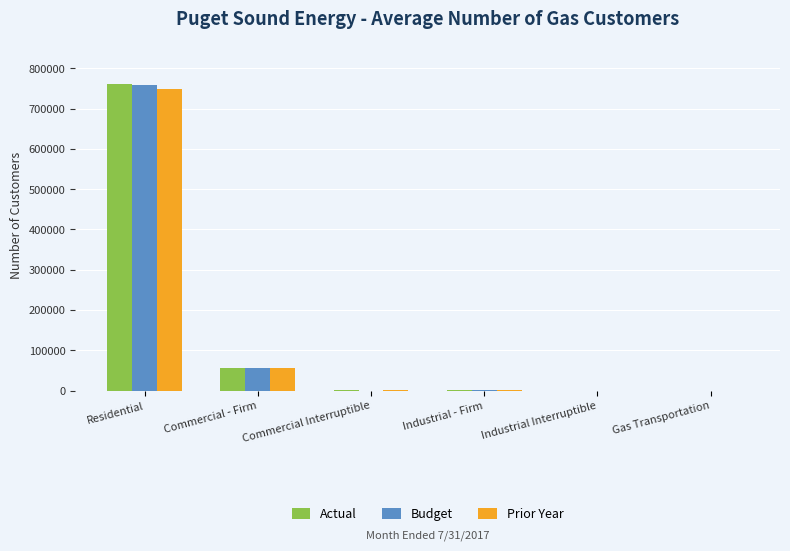

At which label does Budget first exceed 2335?

Residential